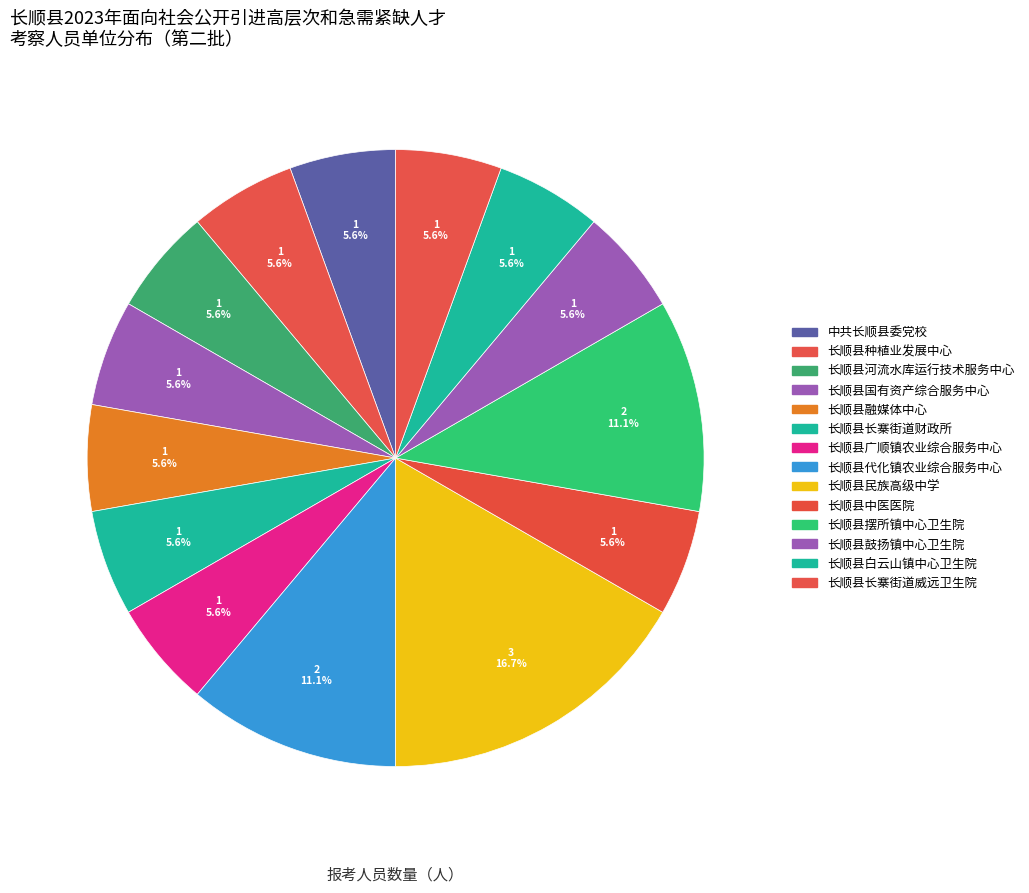

How many segments does this pie chart have?

14